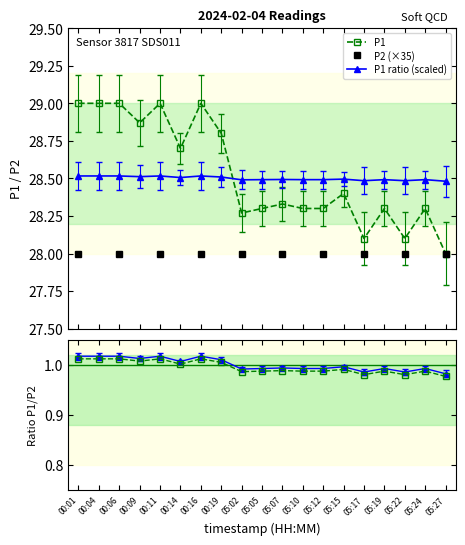

Count the number of categories in the chart.

19